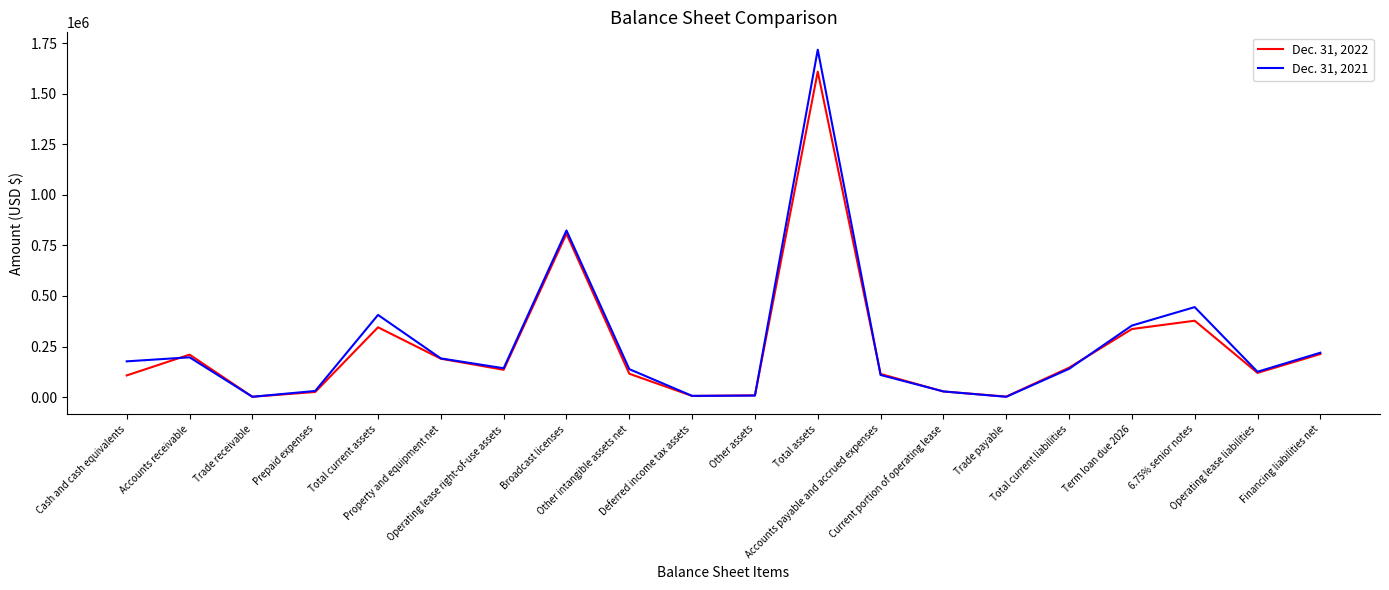

Where is the first local minimum for Dec. 31, 2022?

Trade receivable